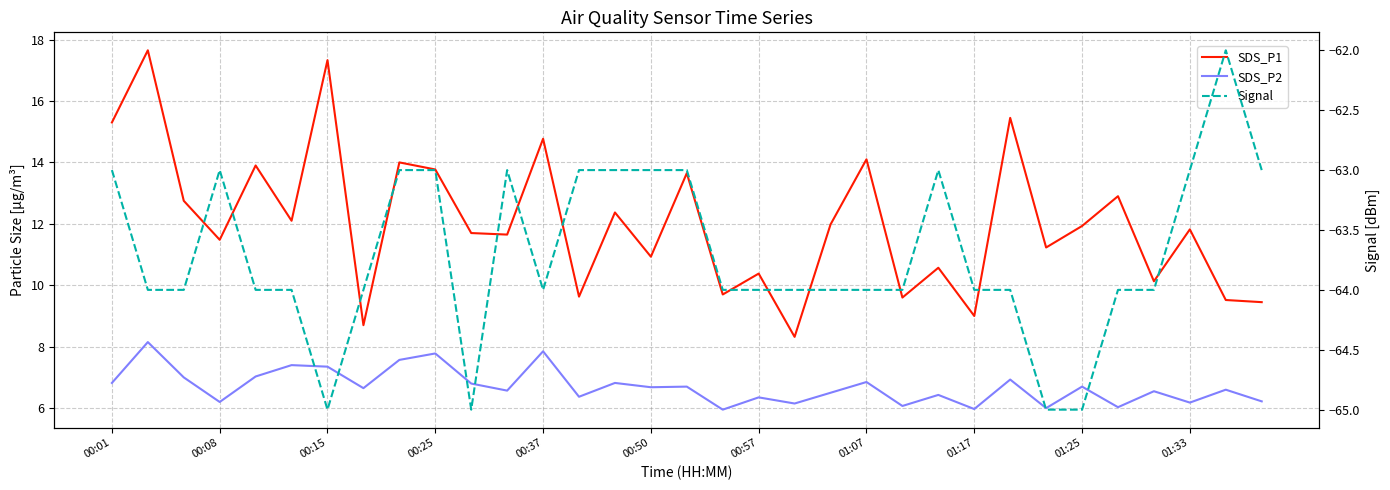

What is the value of the SDS_P1 point at the 1st from the left?

15.3